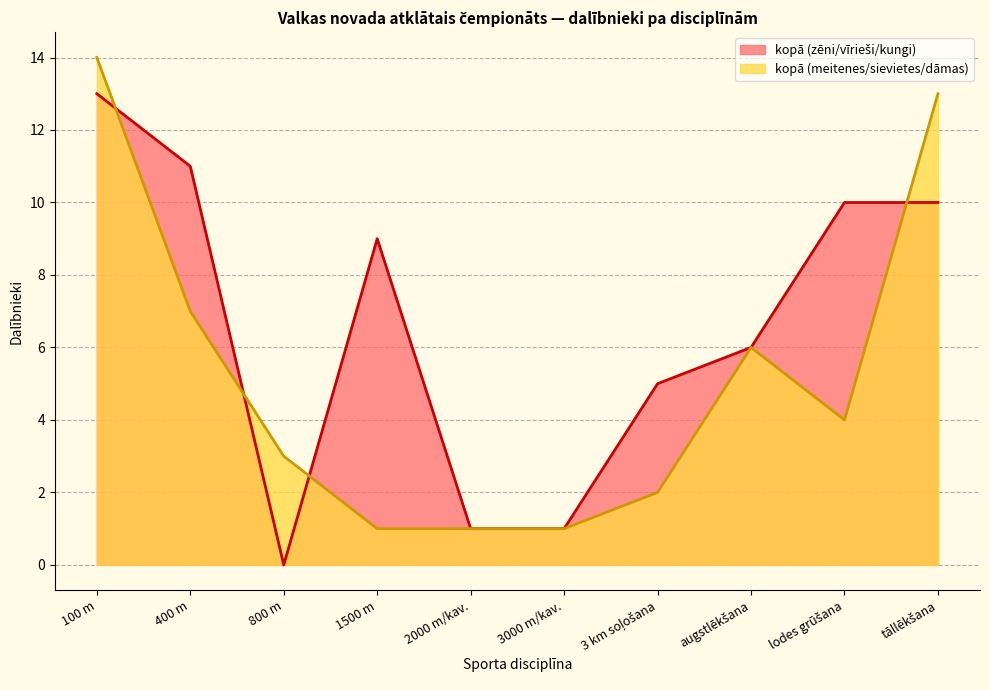

Reading right to left, extract all data points from this chart.

kopā (zēni/vīrieši/kungi): tāllēkšana=10	lodes grūšana=10	augstlēkšana=6	3 km soļošana=5	3000 m/kav.=1	2000 m/kav.=1	1500 m=9	800 m=0	400 m=11	100 m=13
kopā (meitenes/sievietes/dāmas): tāllēkšana=13	lodes grūšana=4	augstlēkšana=6	3 km soļošana=2	3000 m/kav.=1	2000 m/kav.=1	1500 m=1	800 m=3	400 m=7	100 m=14